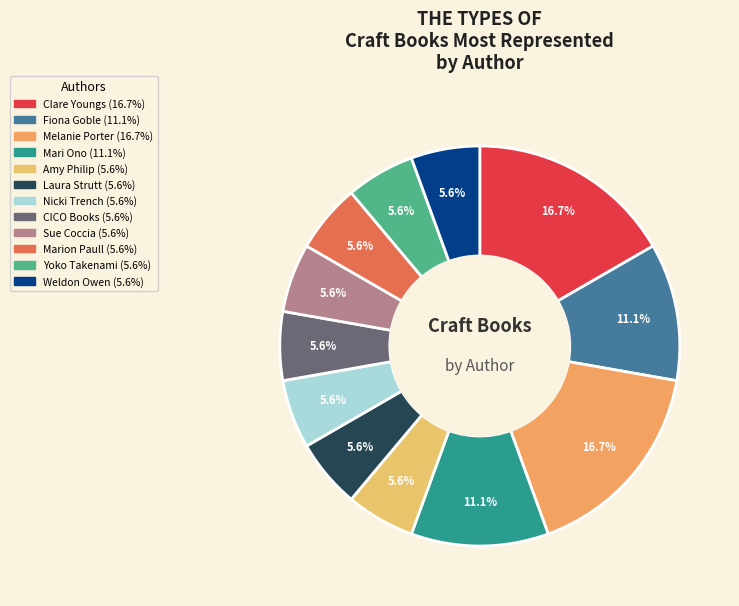

Is it true that Melanie Porter is 17% of the pie?

True